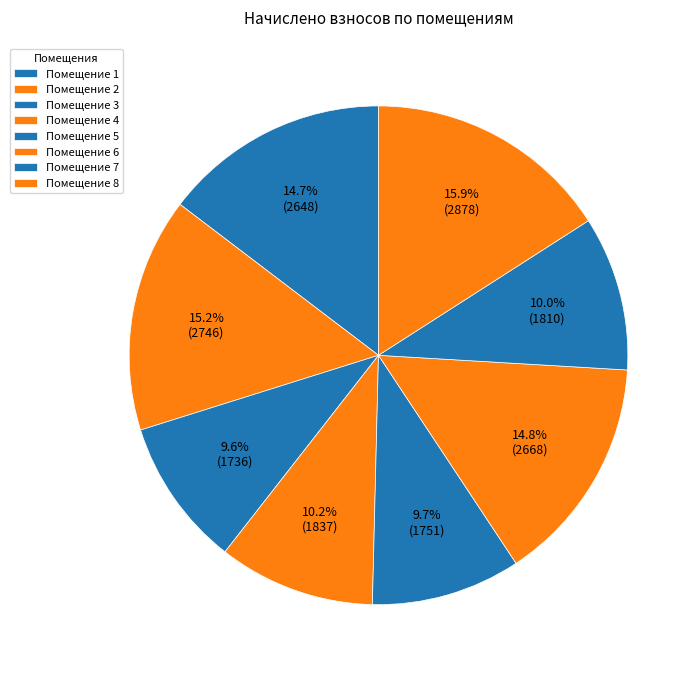

Count the number of slices in the pie.

8